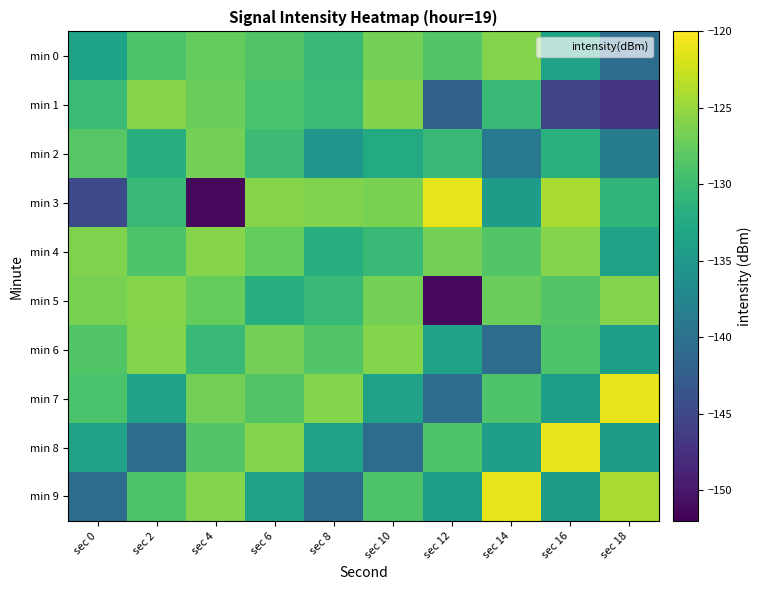

Which series has the largest total across all categories?

min 4